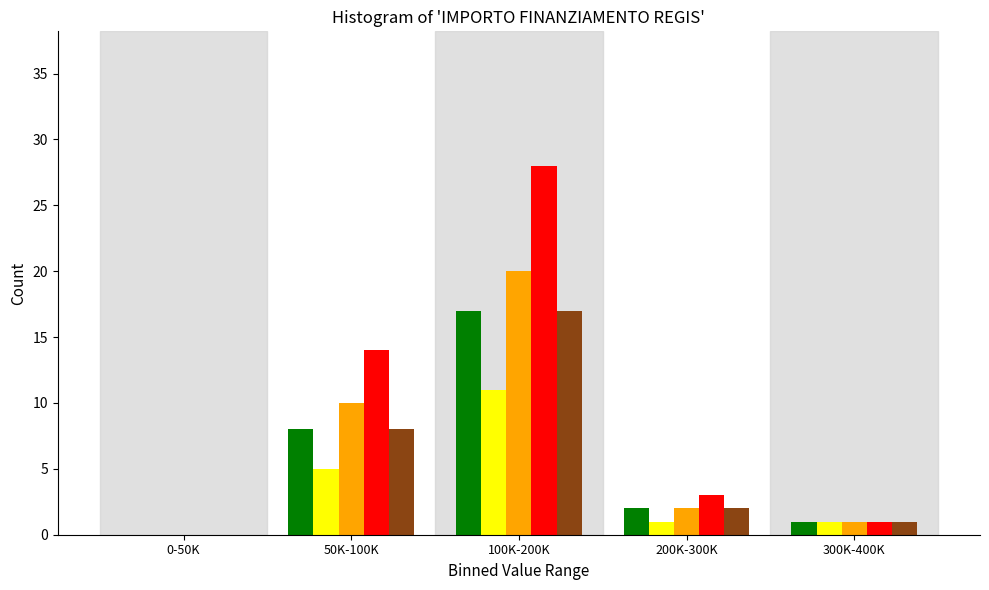

What is the total value across all series at 50K-100K?

45